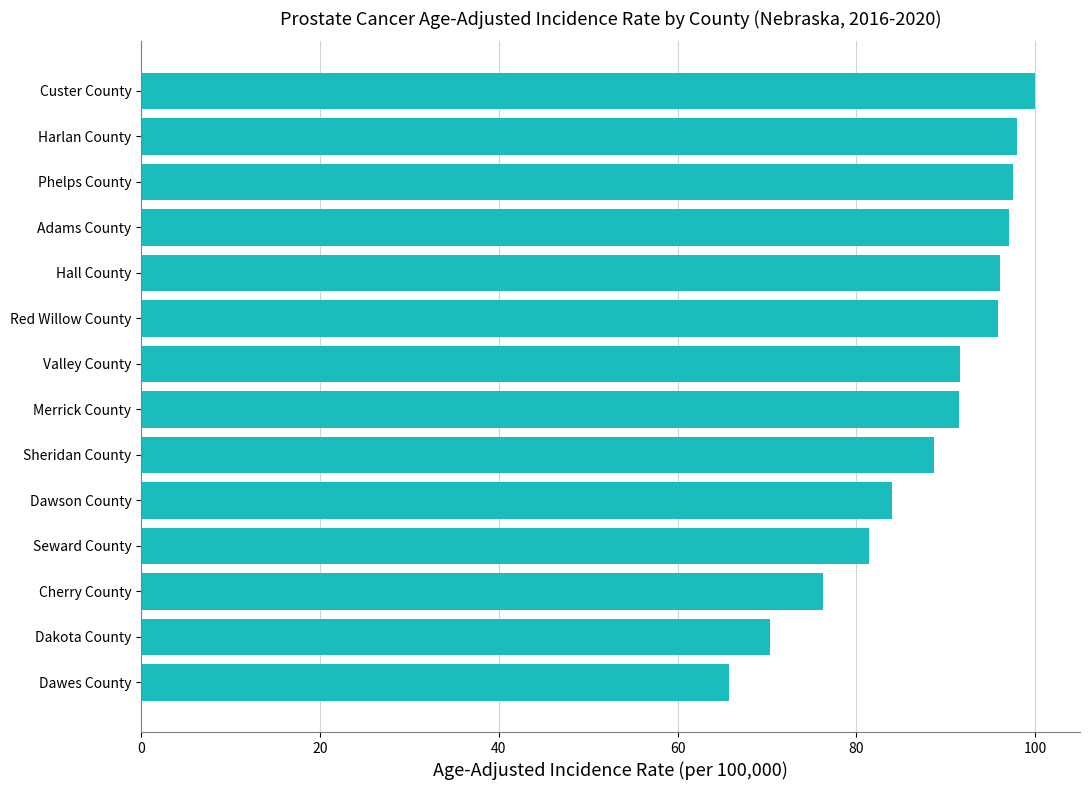

How many bars are there in total?

14